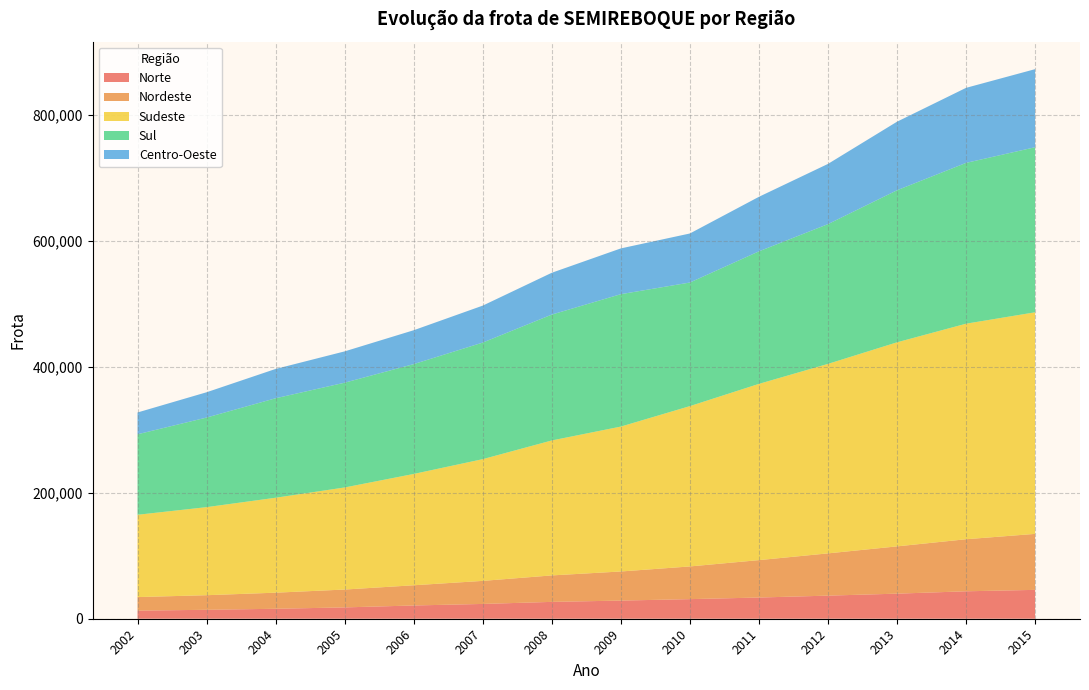

Reading left to right, extract all data points from this chart.

Norte: 12863	14206	15822	17996	21049	23503	26768	28835	31136	33687	36697	39833	43596	45851
Nordeste: 21544	23180	25560	28381	32119	36629	42054	46238	51934	59437	67129	75112	82699	88964
Sudeste: 130758	139896	150835	162165	176856	193386	214412	230194	254716	279993	301045	324199	342437	352018
Sul: 127864	142309	158037	166447	174488	185220	199956	210346	196326	210539	222040	241554	255459	262210
Centro-Oeste: 34639	40195	46577	49753	53822	58716	66453	72714	77928	86653	95661	108916	119213	124063